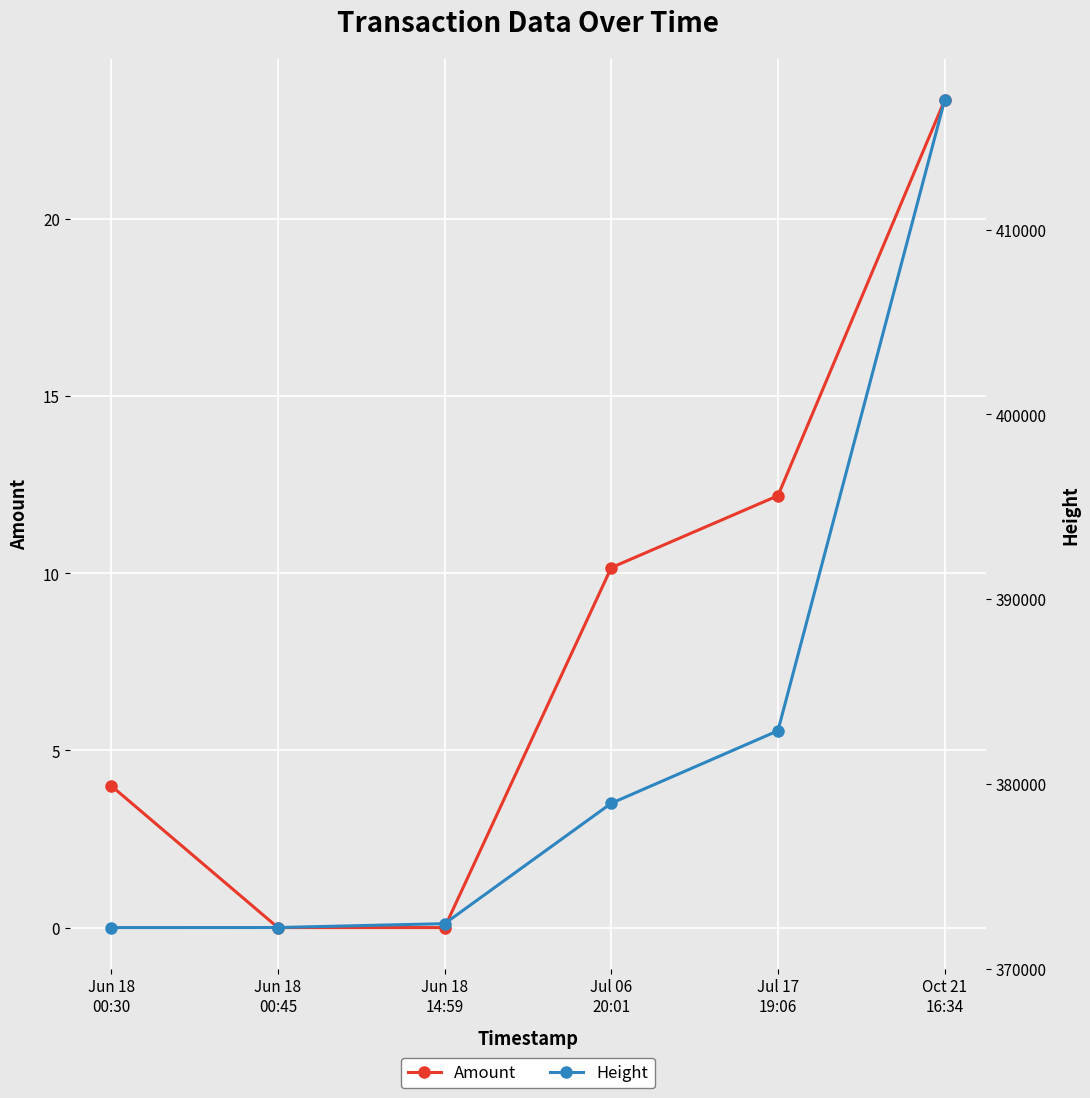

The value of Amount at Oct 21
16:34 is 34.4. True or false?

False